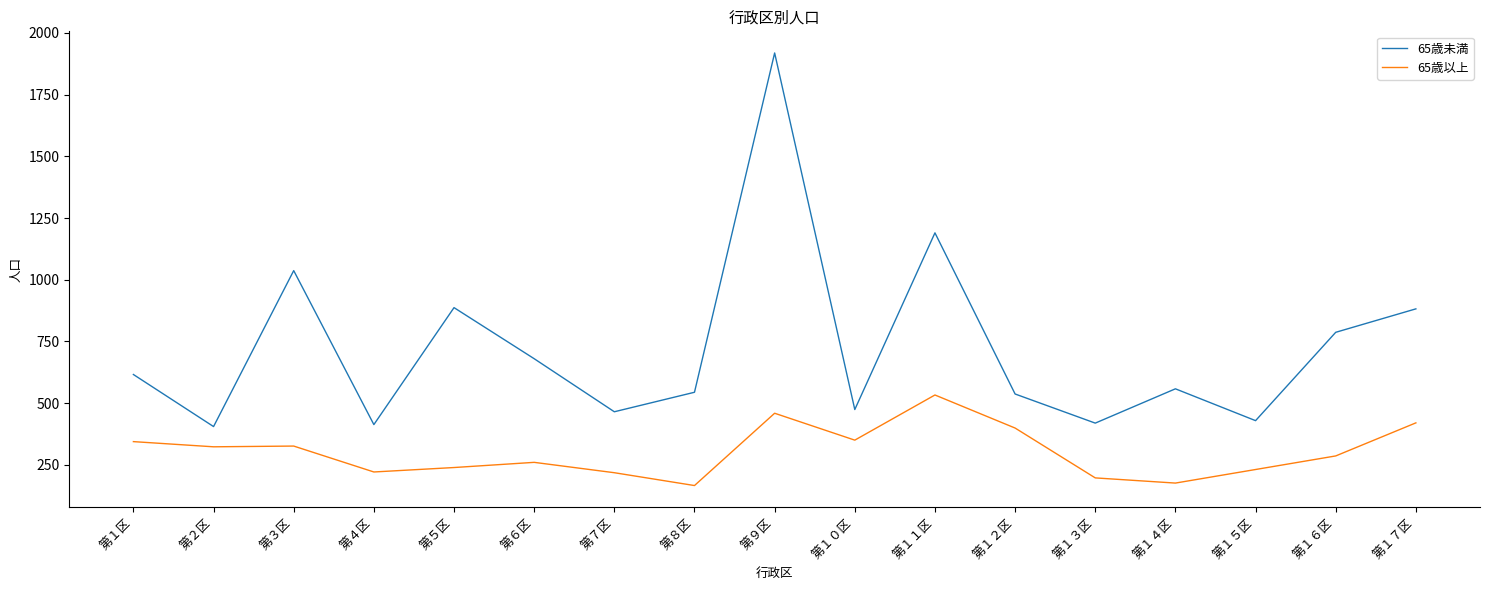

True or false: 65歳未満 has a value of 616 at 第１区.

True